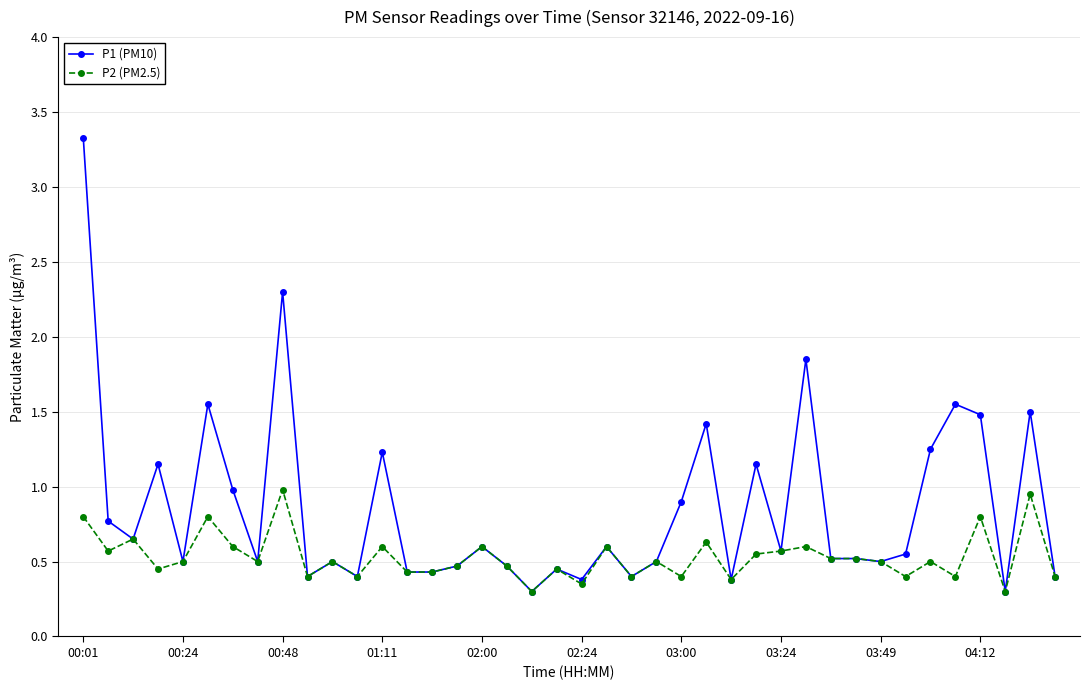

Which series has the largest total across all categories?

P1 (PM10)